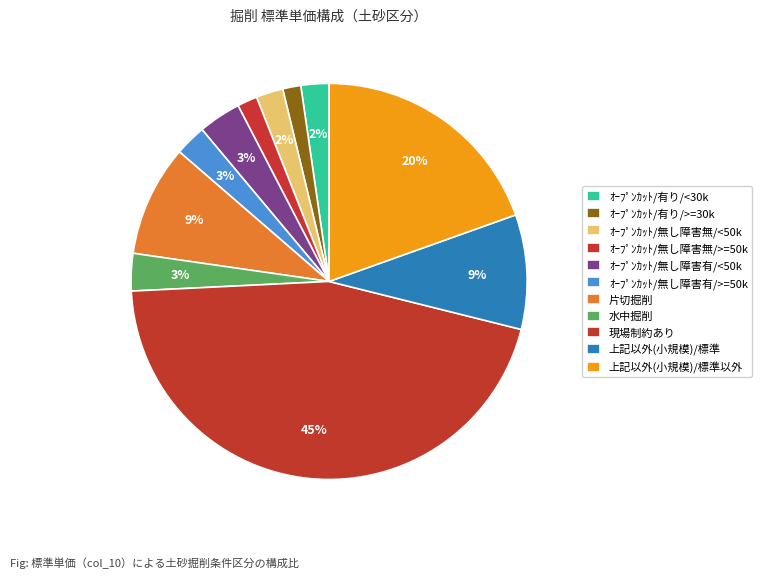

Count the number of slices in the pie.

11